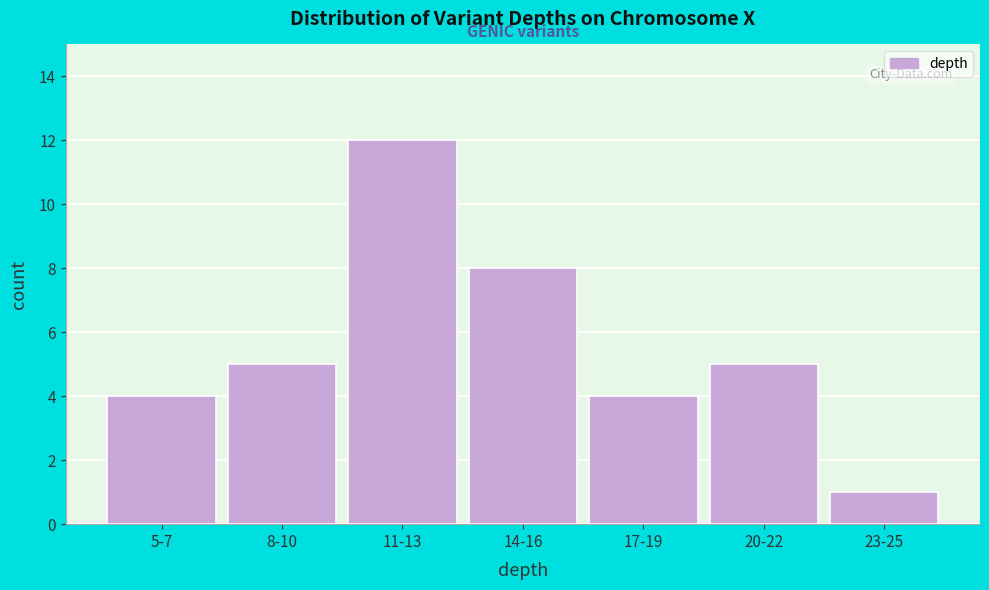

Reading left to right, transcribe all the data shown in this chart.

4	5	12	8	4	5	1